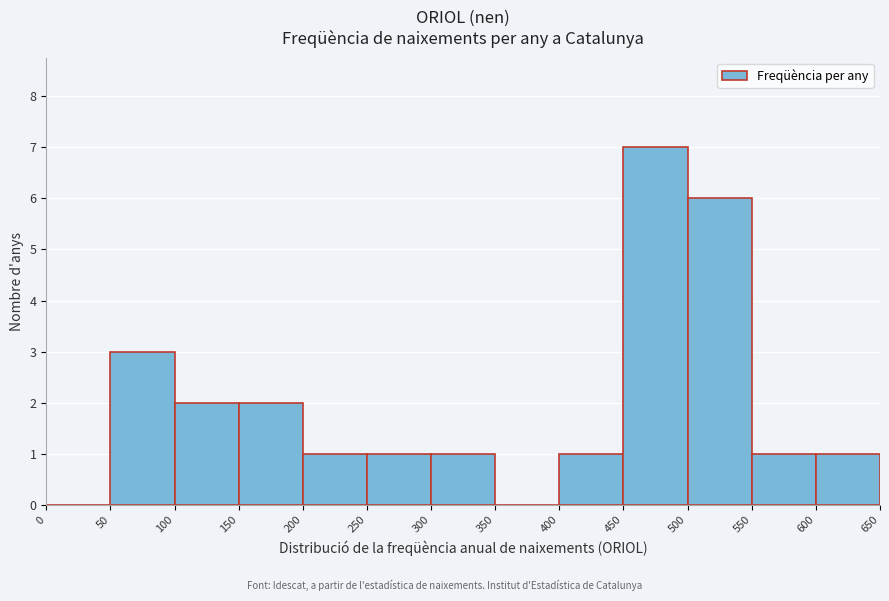

How tall is the bar that spans 150 to 200 on the x-axis? The values are not printed on the chart, so give them approximately, as read against the axis.

2